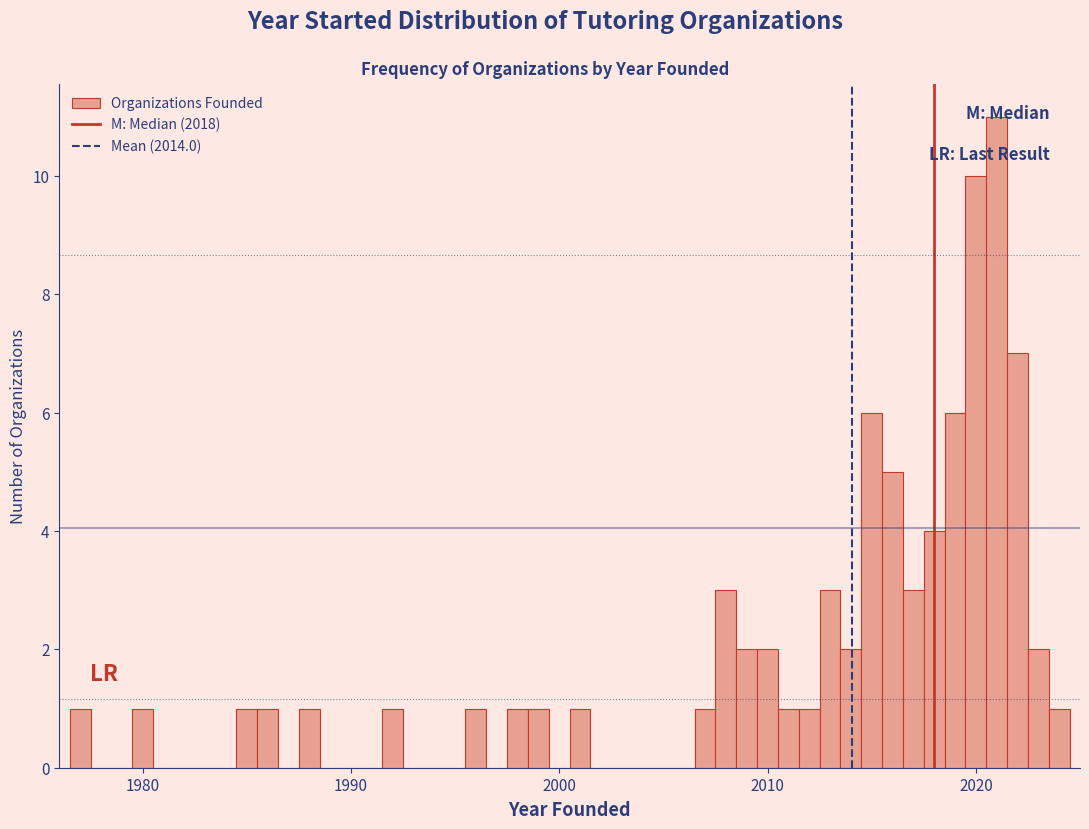

Read against the x-axis, roughly where is the centre of the tallest bar?

2021